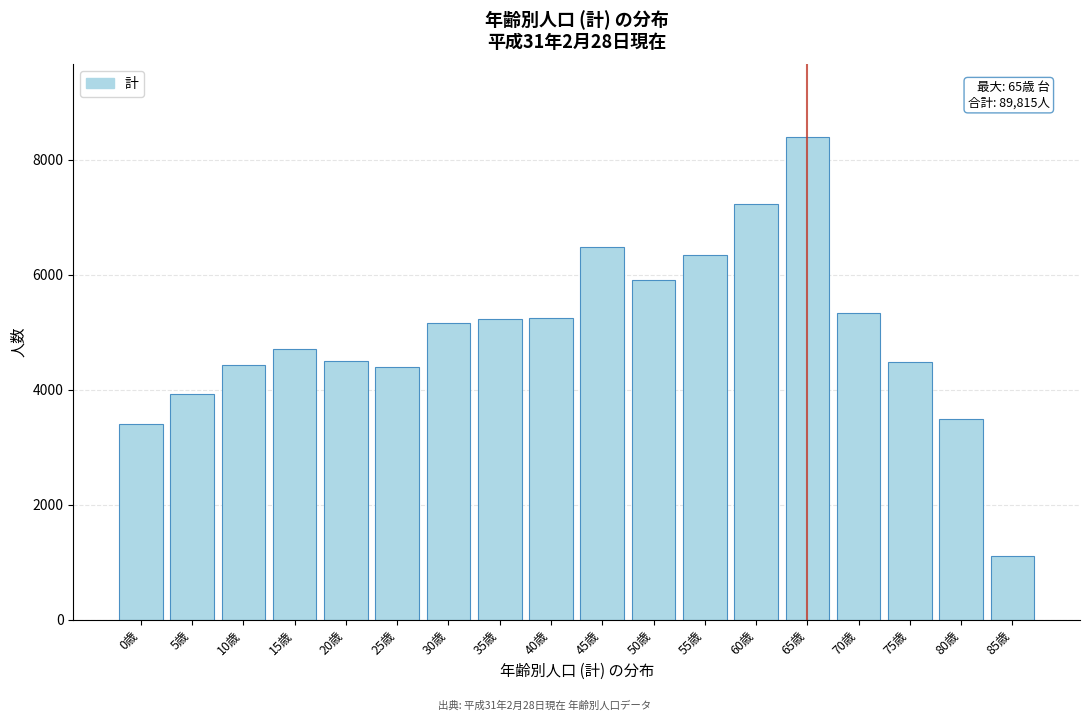

What value does the data have at 85歳, to the nearest 100?

1100